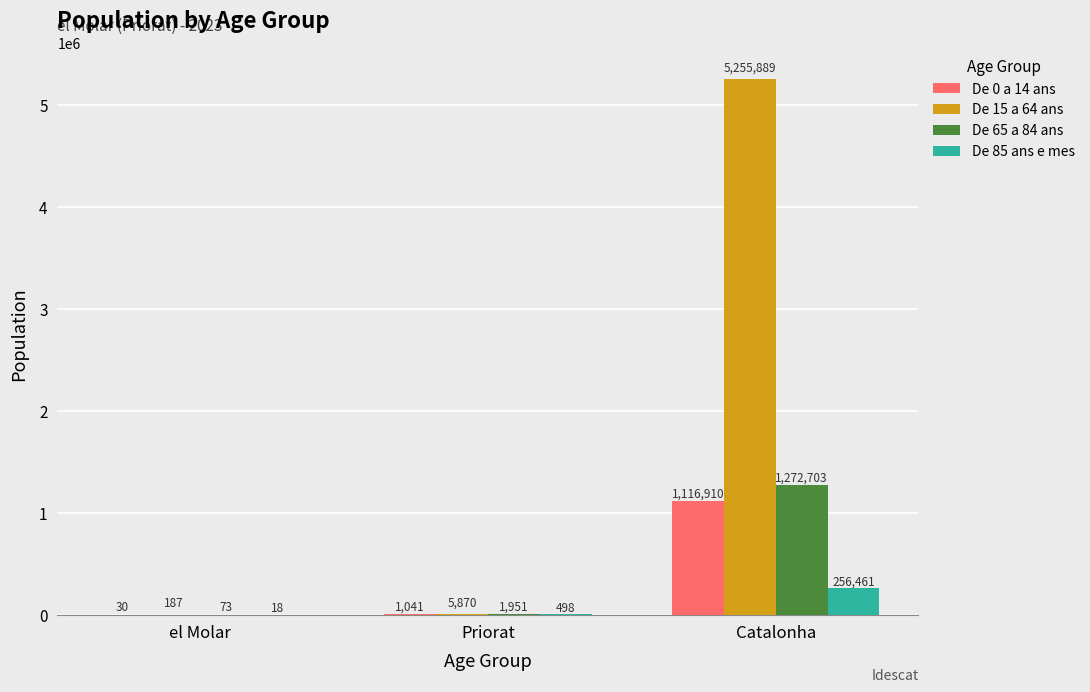

What is the highest value of the De 65 a 84 ans series?

1272703